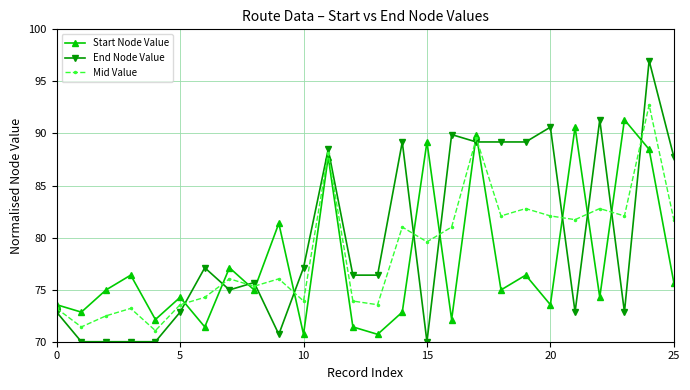

What is the value of the Mid Value point at the 3rd from the left?

72.5